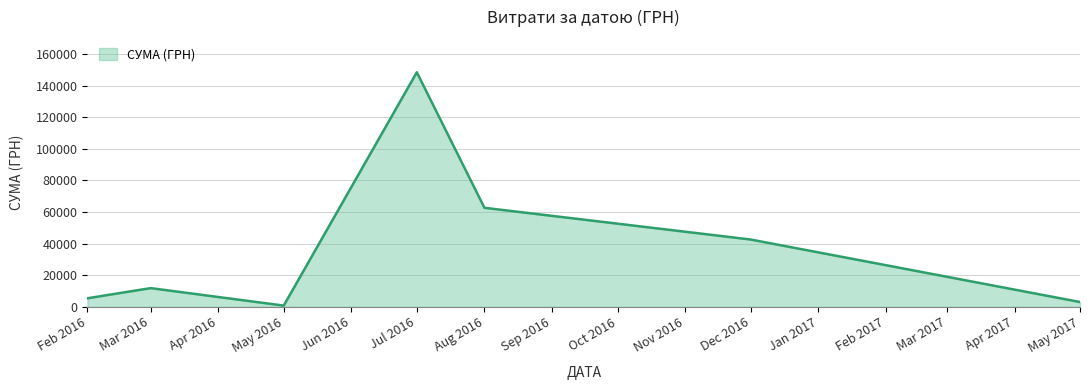

Is it true that the value at Mar 2016 is 20841.4?

False